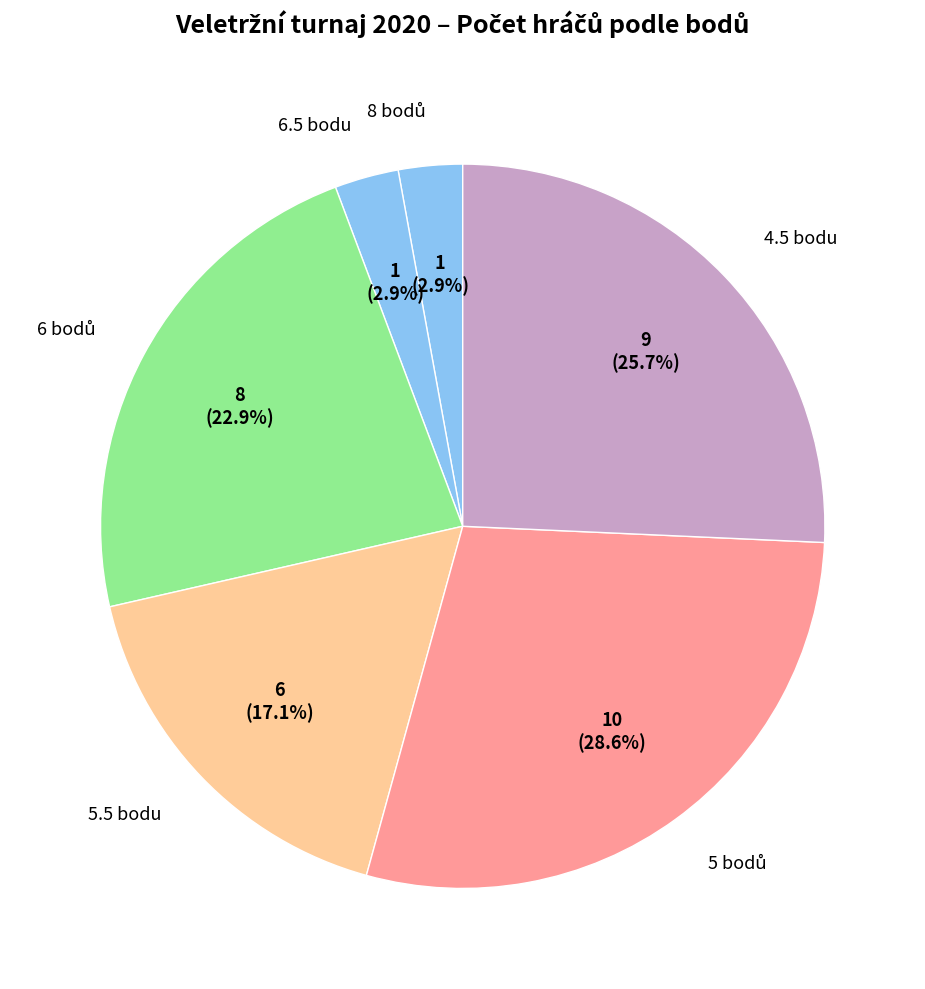

Does any single category account for the majority?

No